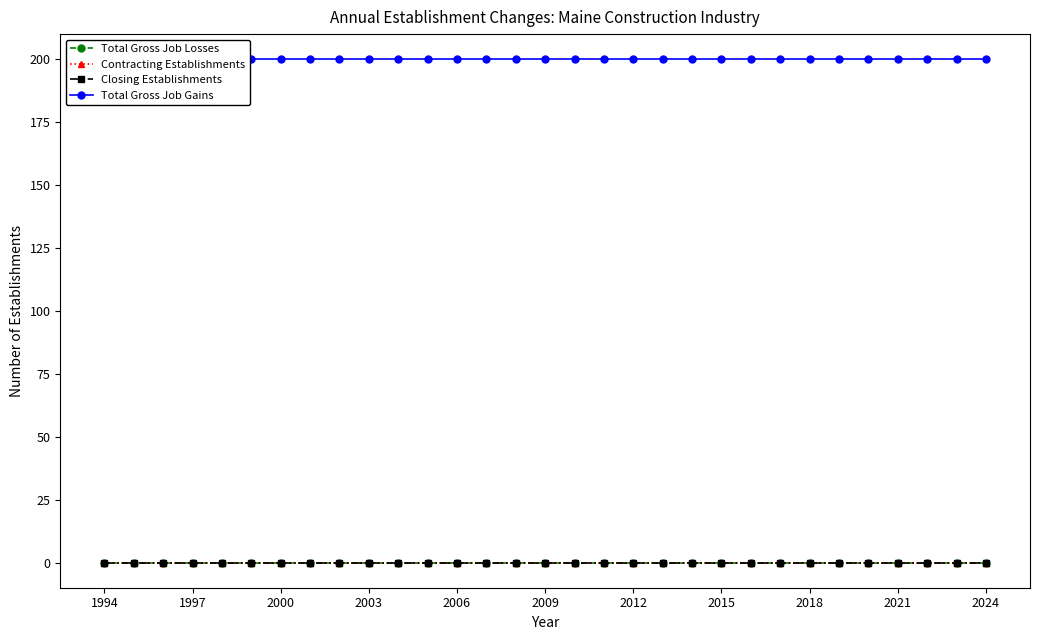

What are all the series names shown in the legend?

Total Gross Job Losses, Contracting Establishments, Closing Establishments, Total Gross Job Gains